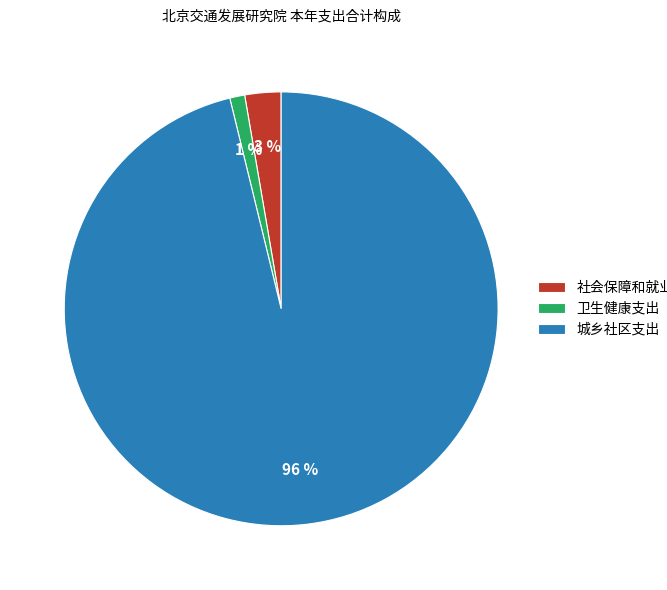

Which category has the biggest portion of the pie?

城乡社区支出